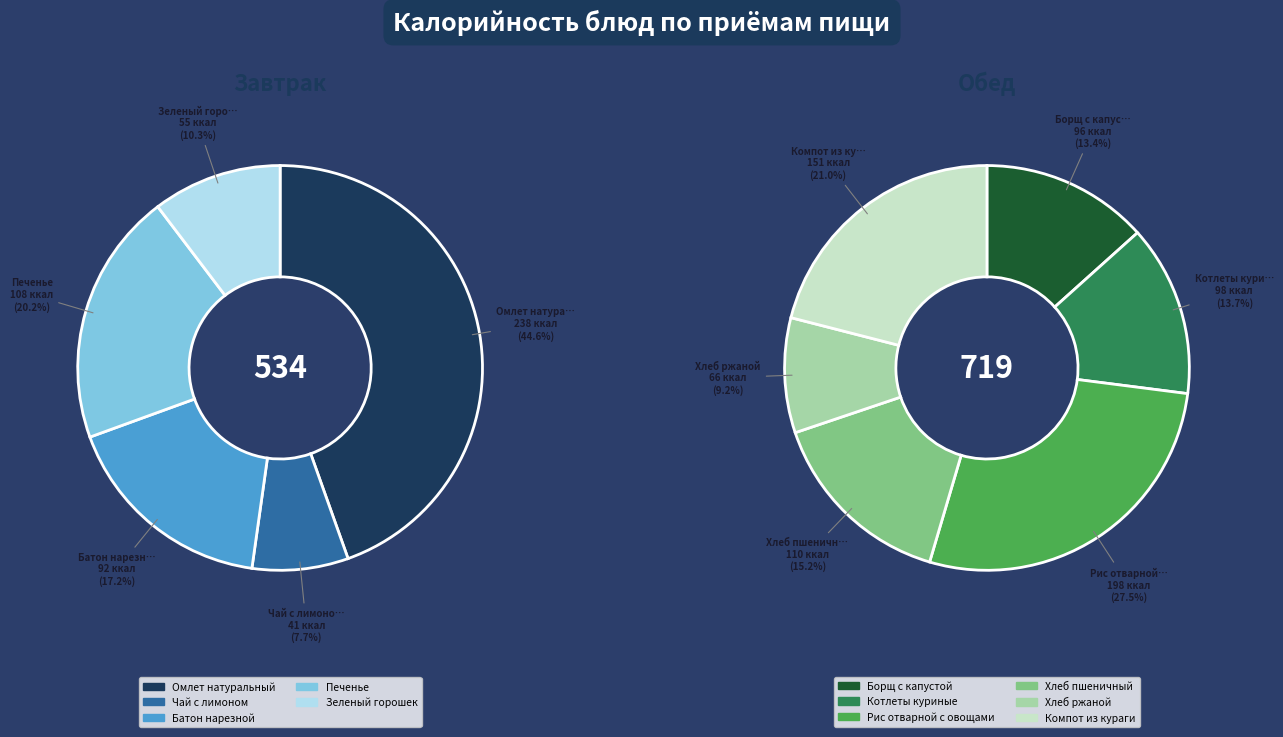

How many segments does this pie chart have?

11